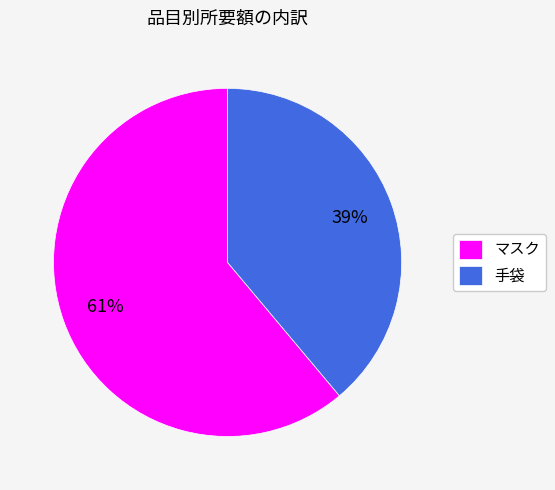

To the nearest percent, what is the combined percentage of 手袋 and マスク?

100%